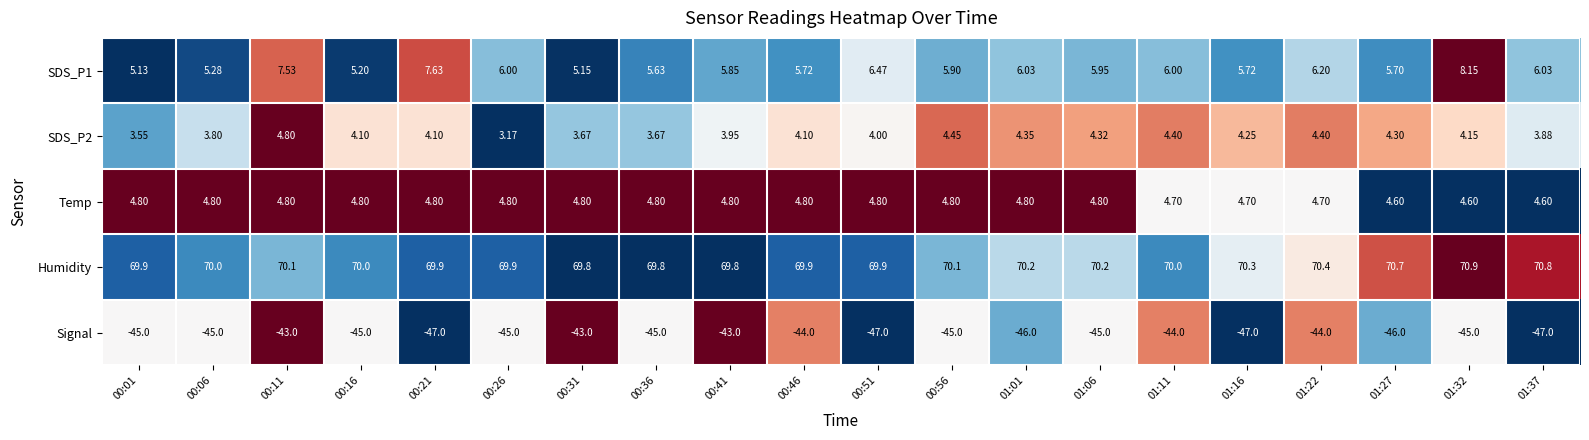

What is the spread (max minus min) of values at 00:06?

115.0